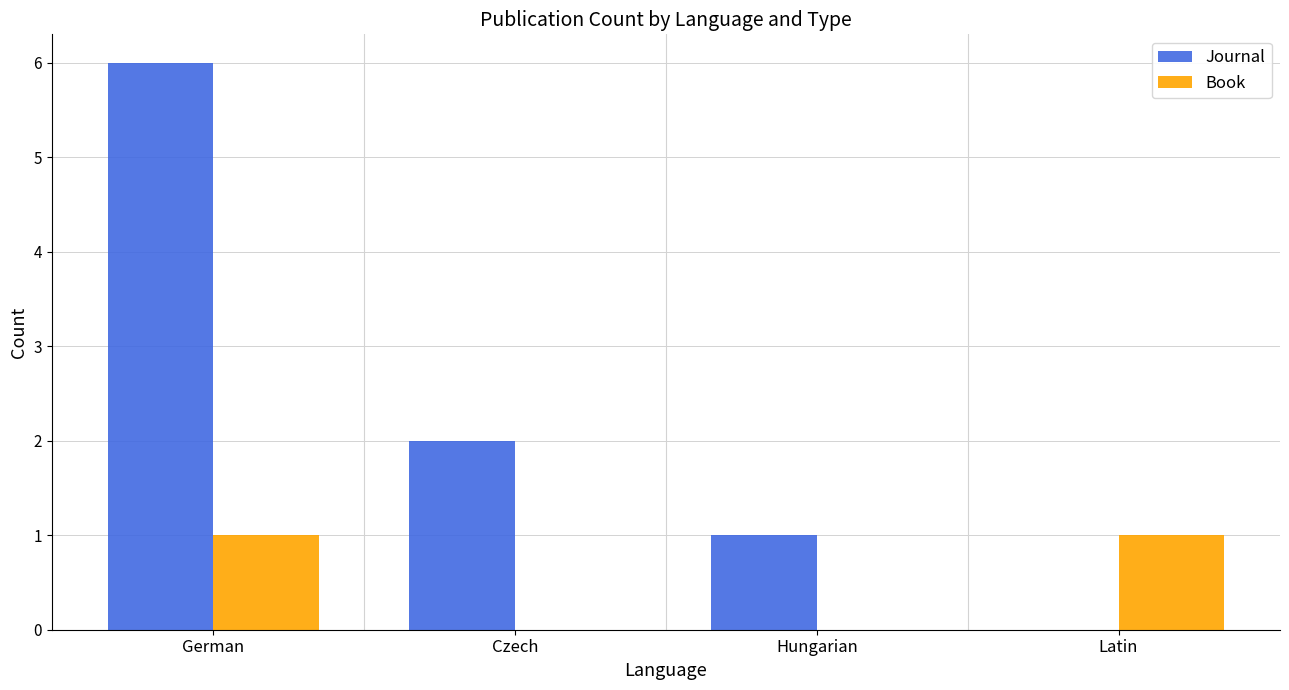

The value of Book at Czech is 0. True or false?

True